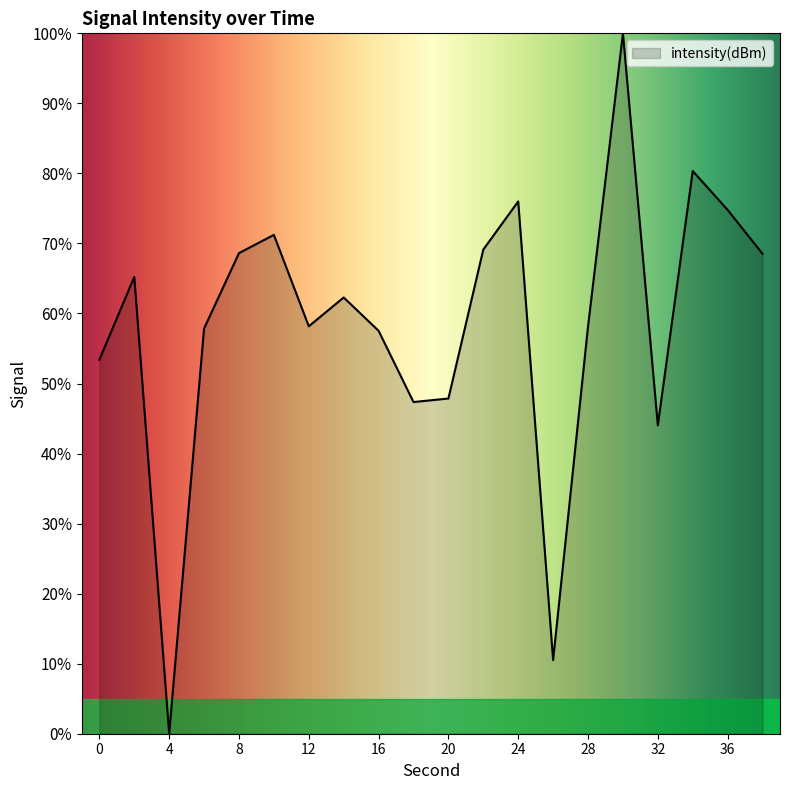

What is the maximum value shown in the chart?

100.0